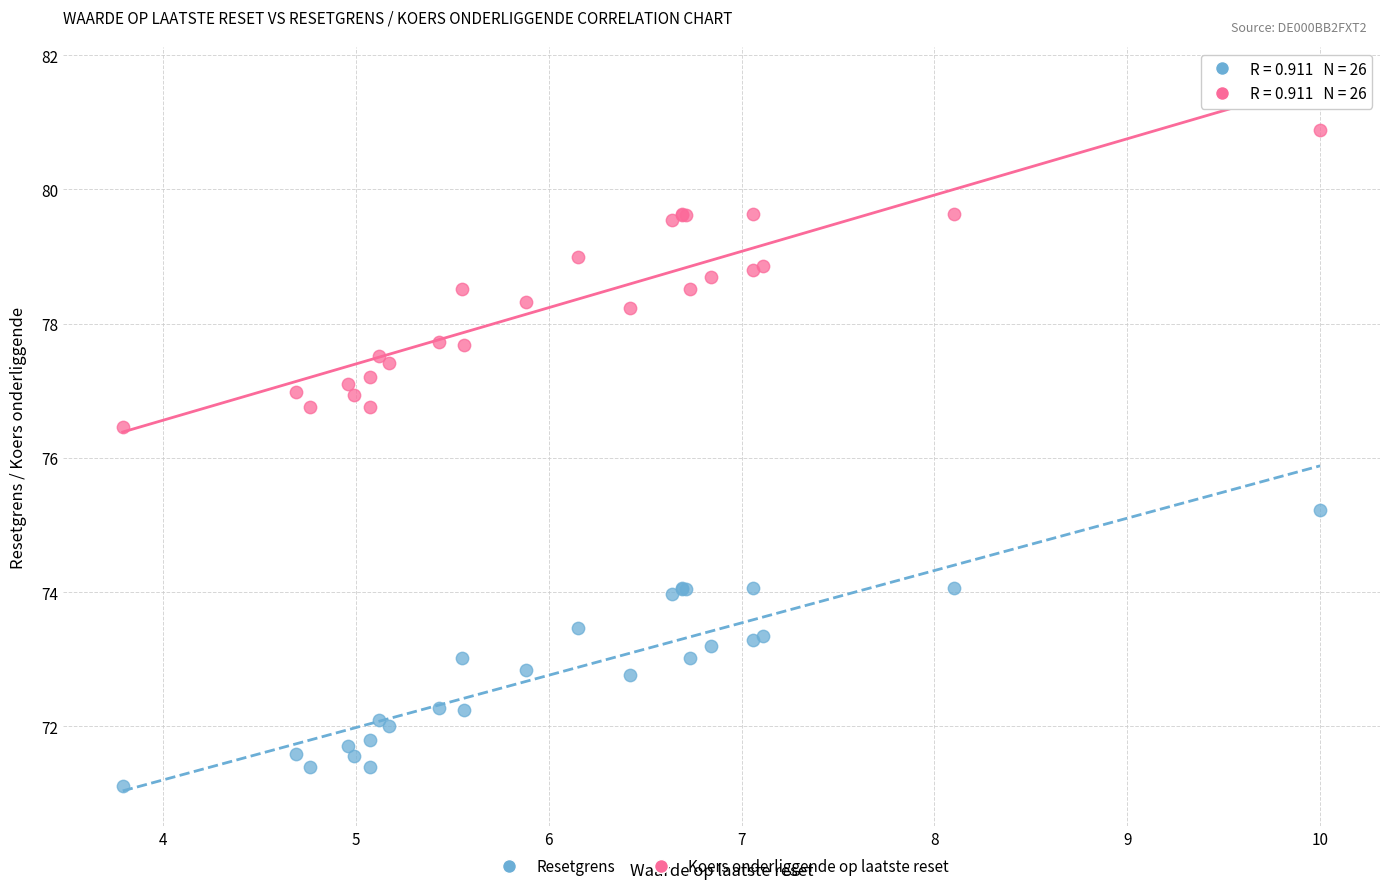

What are all the series names shown in the legend?

Resetgrens, Koers onderliggende op laatste reset